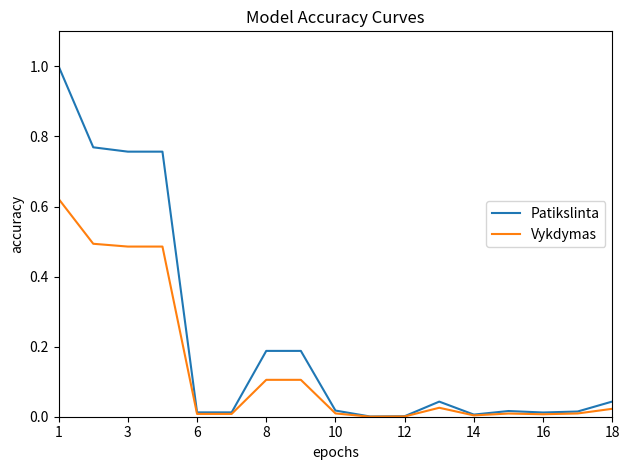

What is the greatest value displayed?

1.0